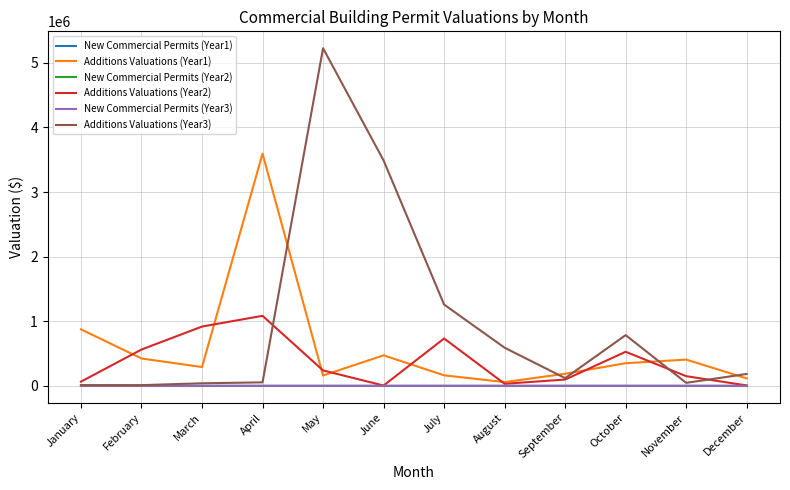

What is the maximum value for Additions Valuations (Year1)?

3594774.0